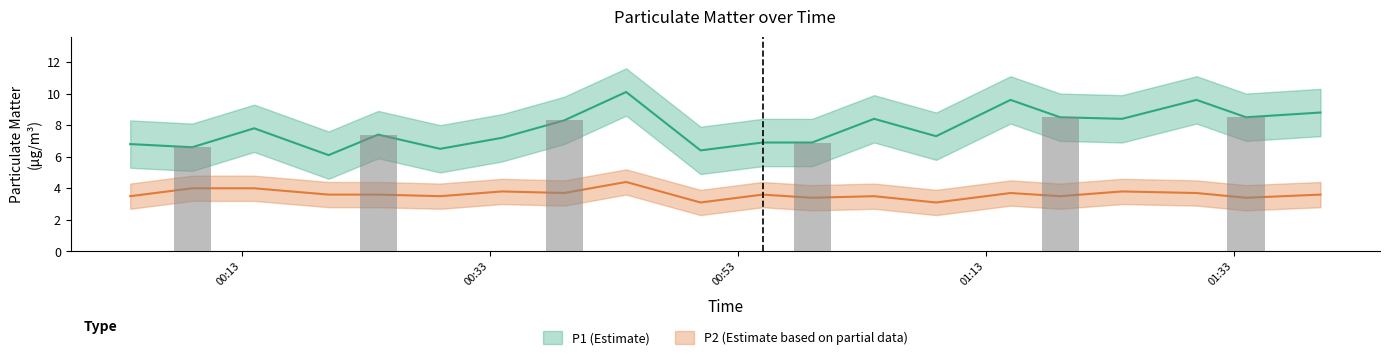

Is the value of P1 at 2023-10-08 00:04 greater than the value of P2 at 2023-10-08 00:34?

Yes